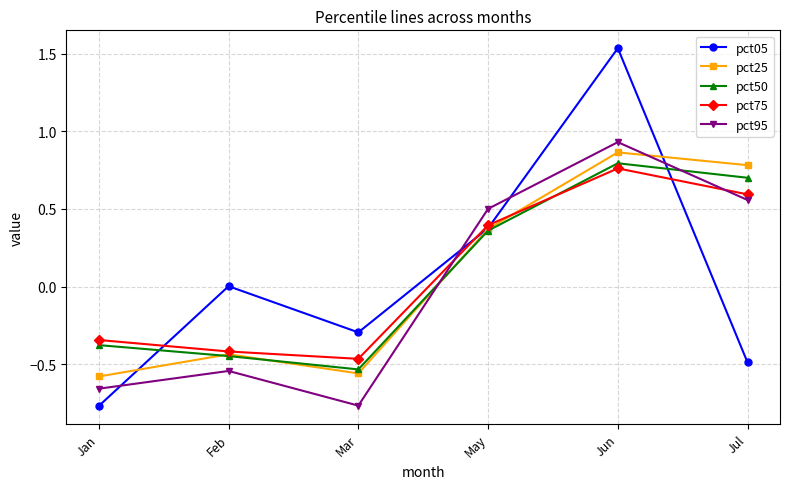

Where is the first local minimum for pct95?

Mar